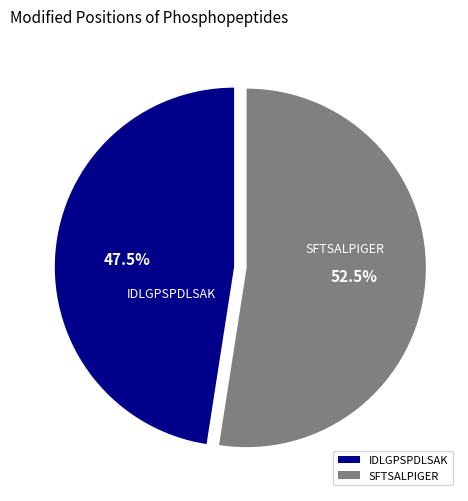

How much of the chart is everything except SFTSALPIGER?

47.5%